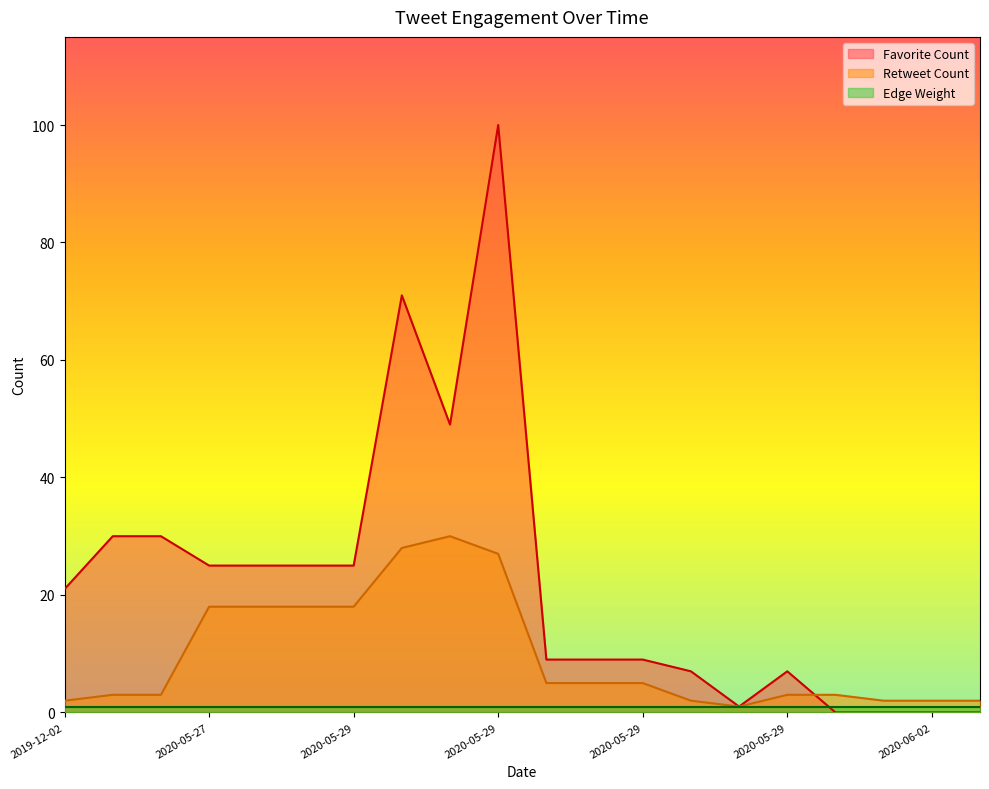

Which series changed the most between 2020-05-29 and 2020-06-02?

Favorite Count